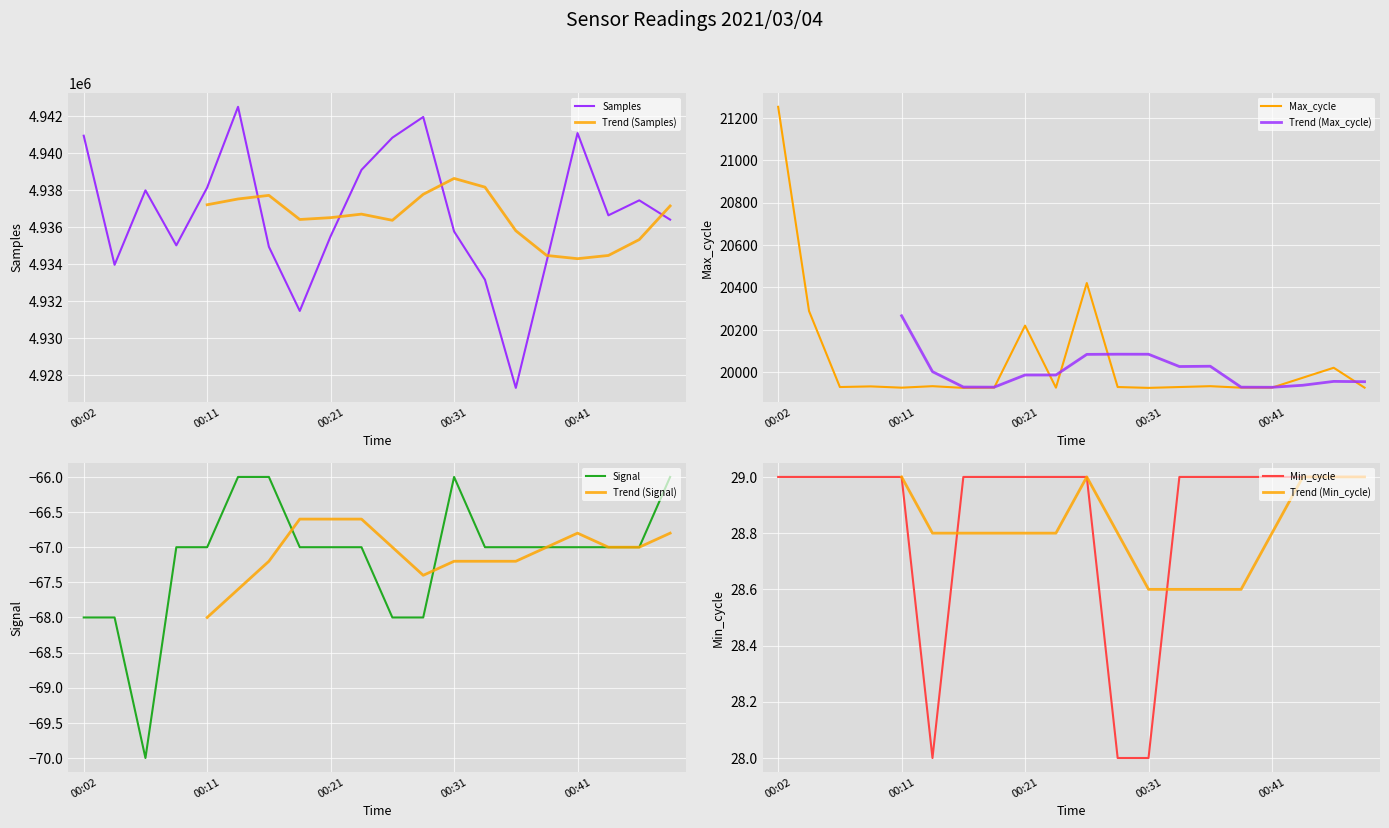

True or false: Max_cycle and Signal intersect in this chart.

False